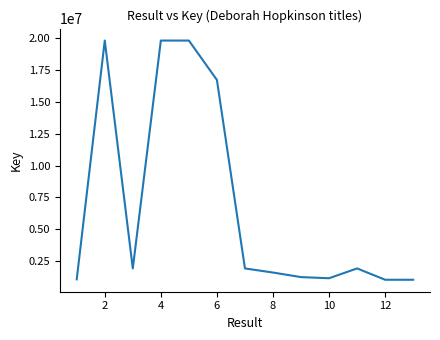

What is the minimum value shown in the chart?

1052482